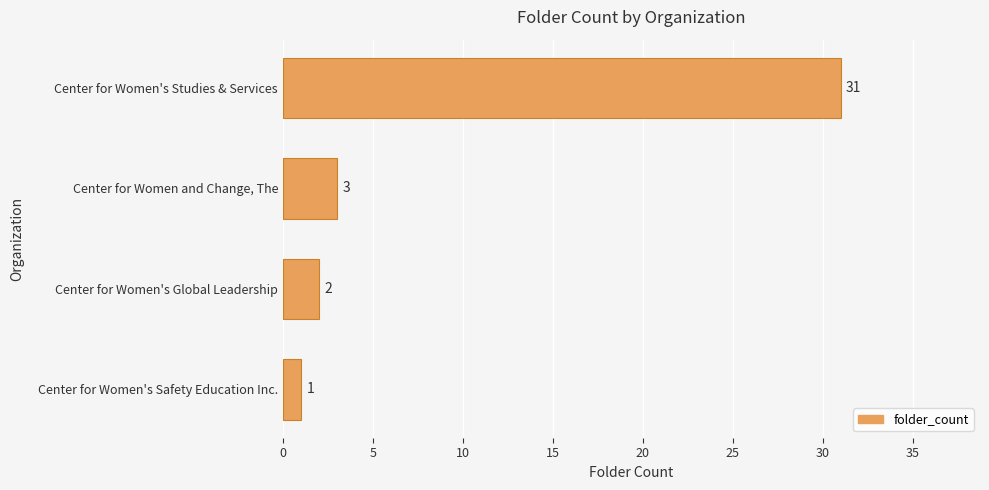

What is the smallest value displayed?

1